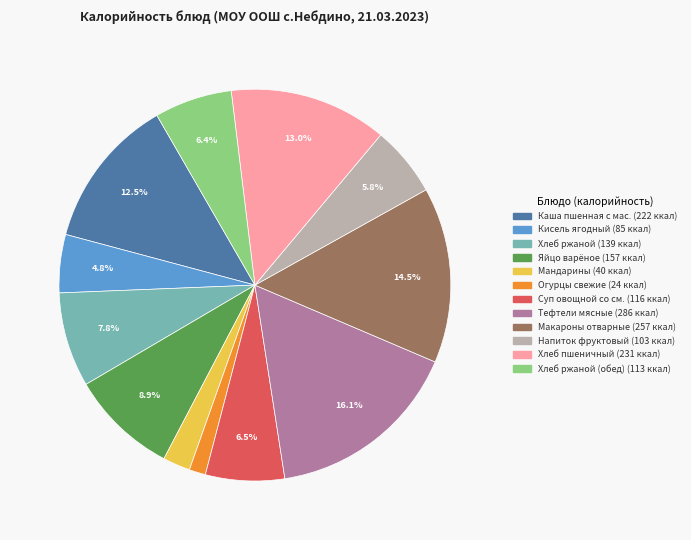

Is there any slice that represents more than half of the pie?

No